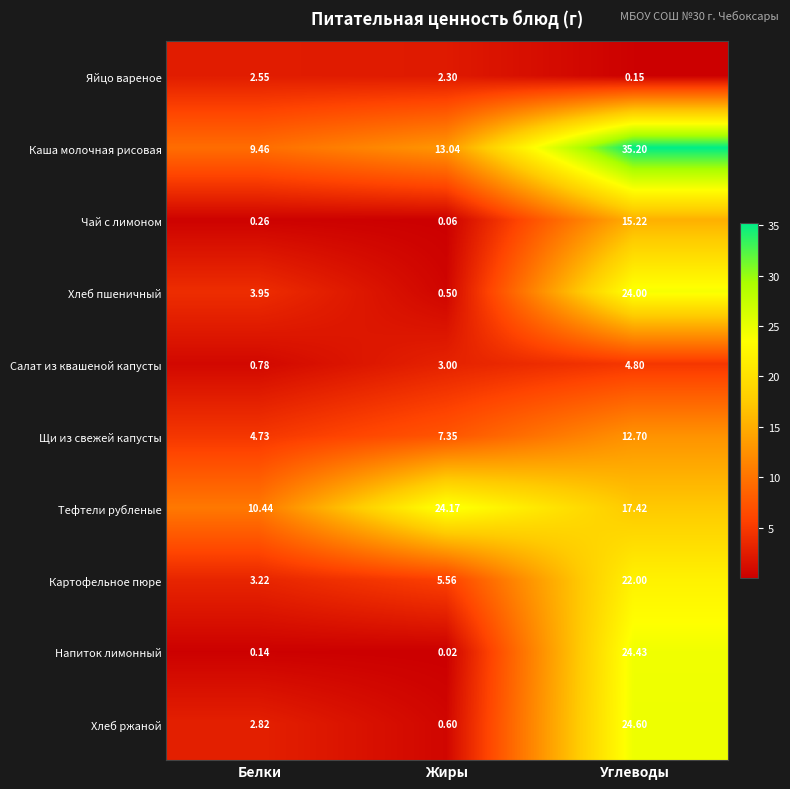

List the series in order of their peak value, lowest first.

Яйцо вареное, Салат из квашеной капусты, Щи из свежей капусты, Чай с лимоном, Картофельное пюре, Хлеб пшеничный, Тефтели рубленые, Напиток лимонный, Хлеб ржаной, Каша молочная рисовая